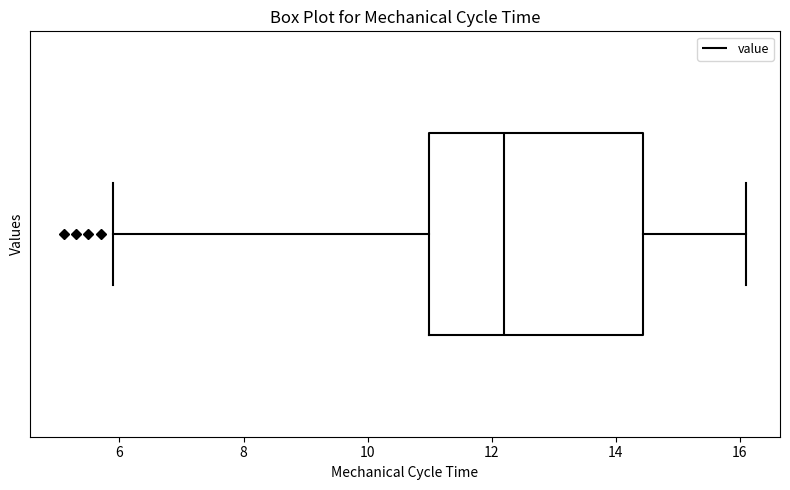

Read this box plot against the x-axis: the position of the median line, the range covered by the box, and the ends of both whiskers. The values are not printed on the chart, so give them approximately, as read against the axis.

median 12.2, box 11.0 to 14.4, whiskers 6.0 to 16.2